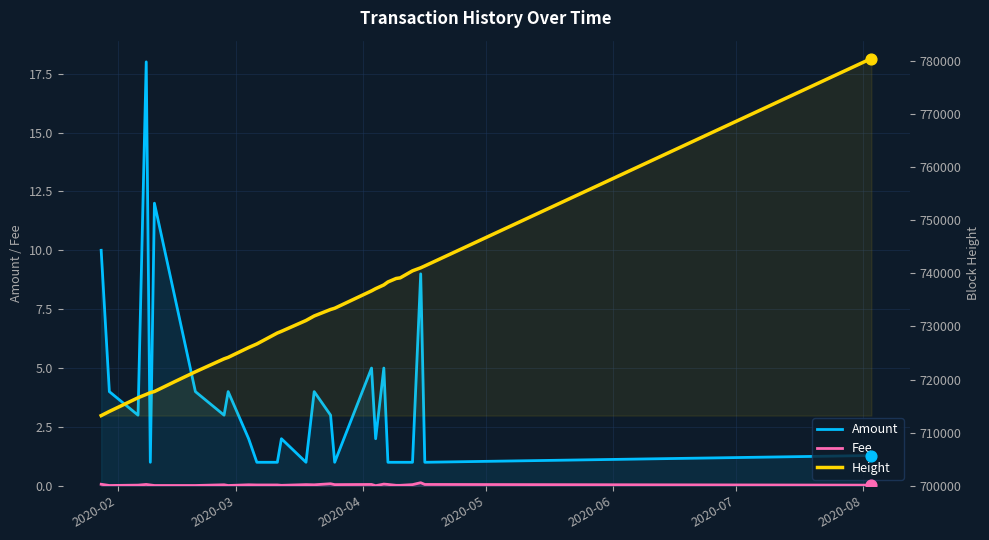

What are all the series names shown in the legend?

Amount, Fee, Height